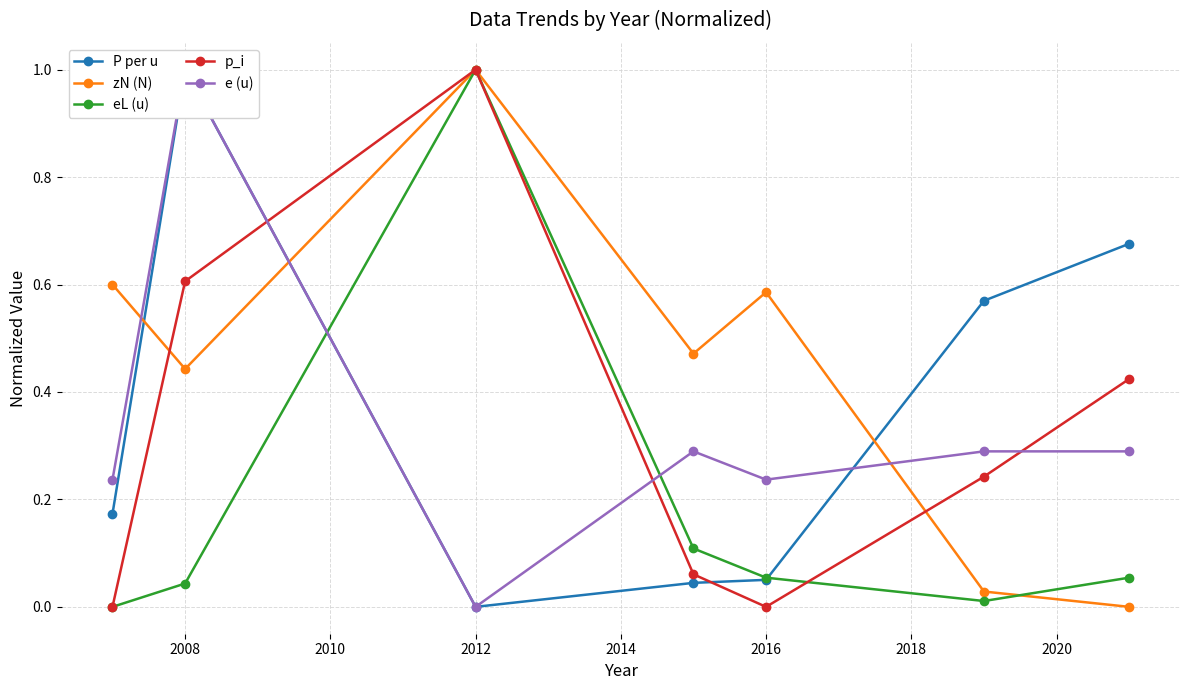

How many lines are shown in the chart?

5